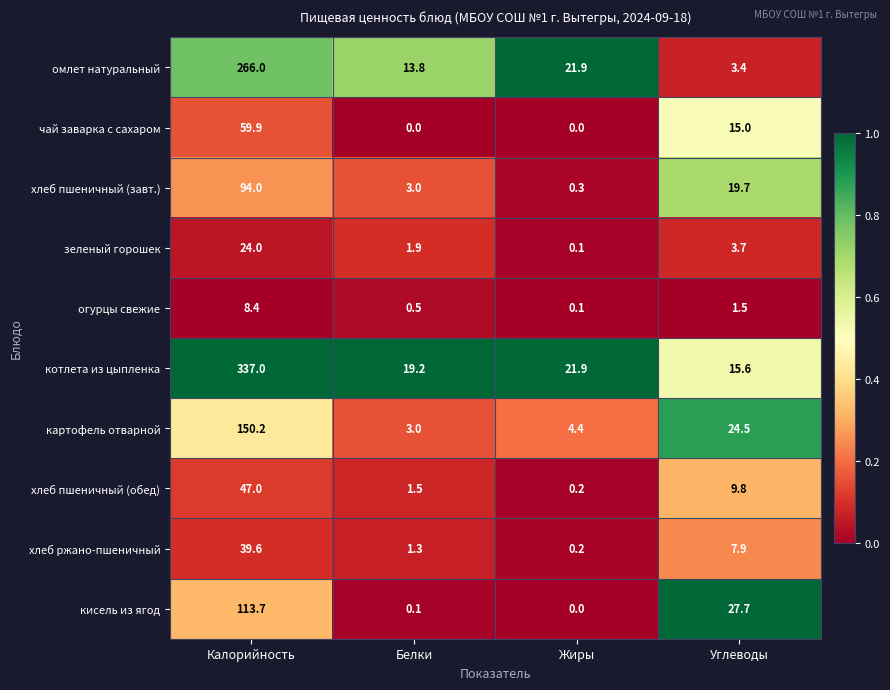

What is the maximum value shown in the chart?

337.0